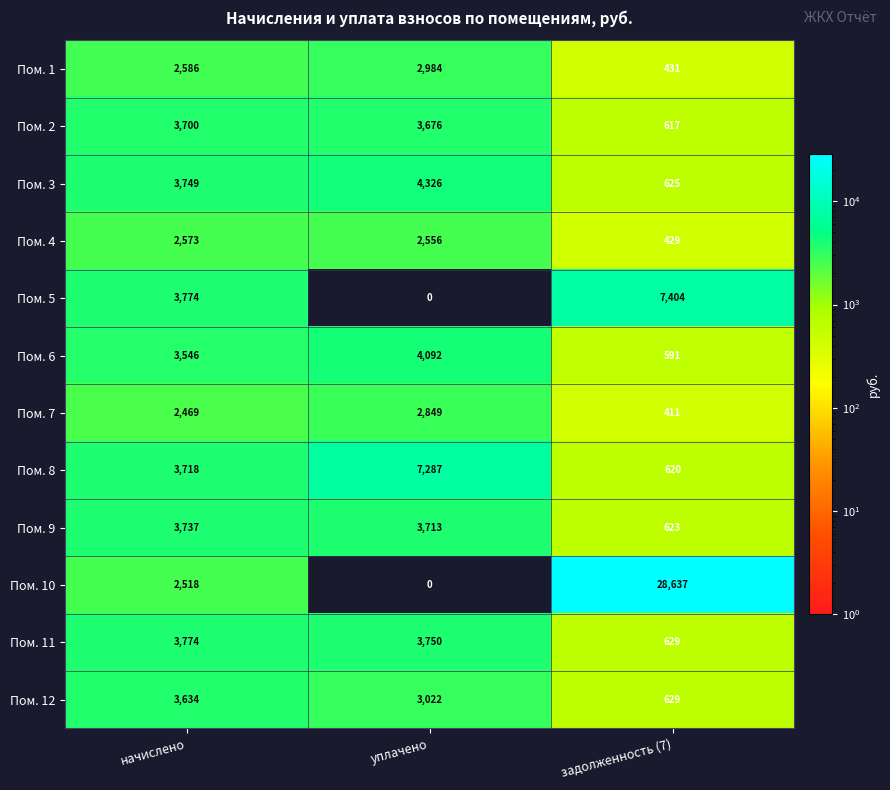

Which series has the largest total across all categories?

Пом. 10